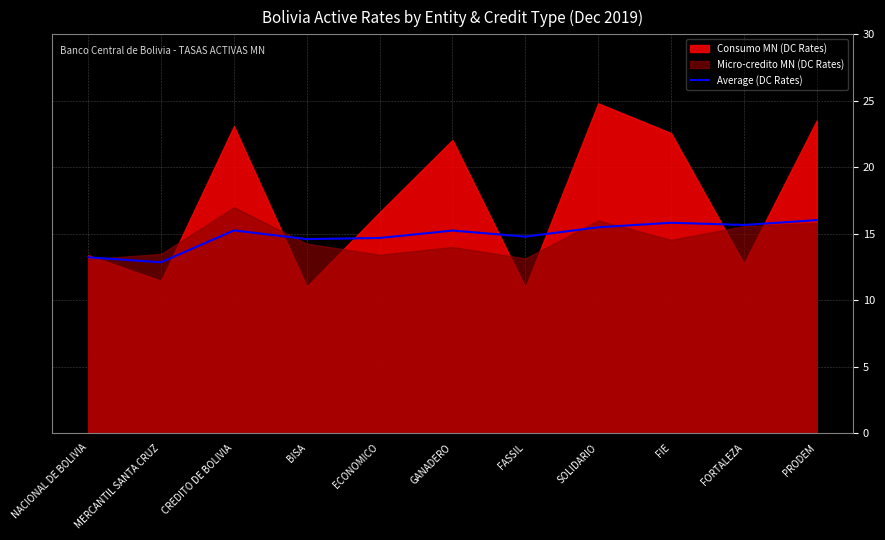

What position from the left is GANADERO?

6